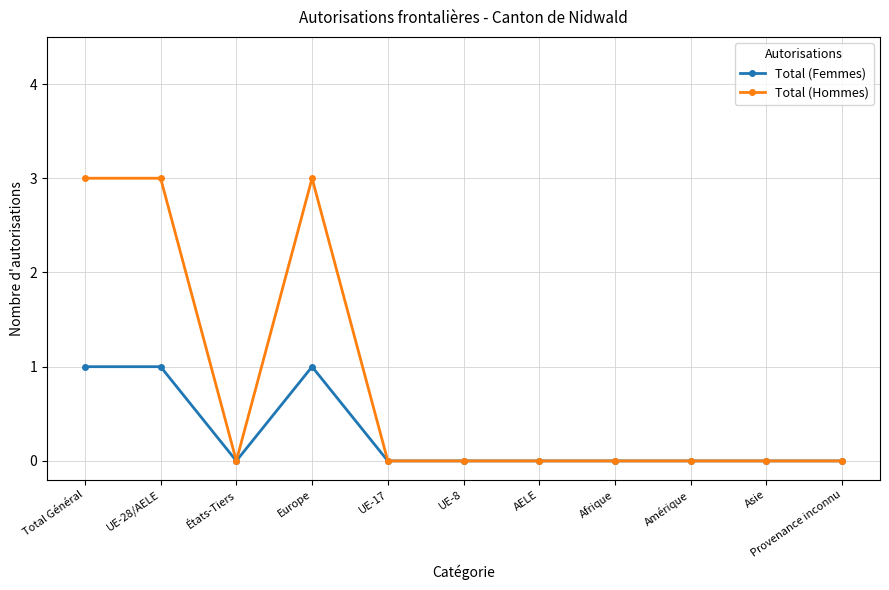

At which category does Total (Femmes) reach its first local valley?

États-Tiers